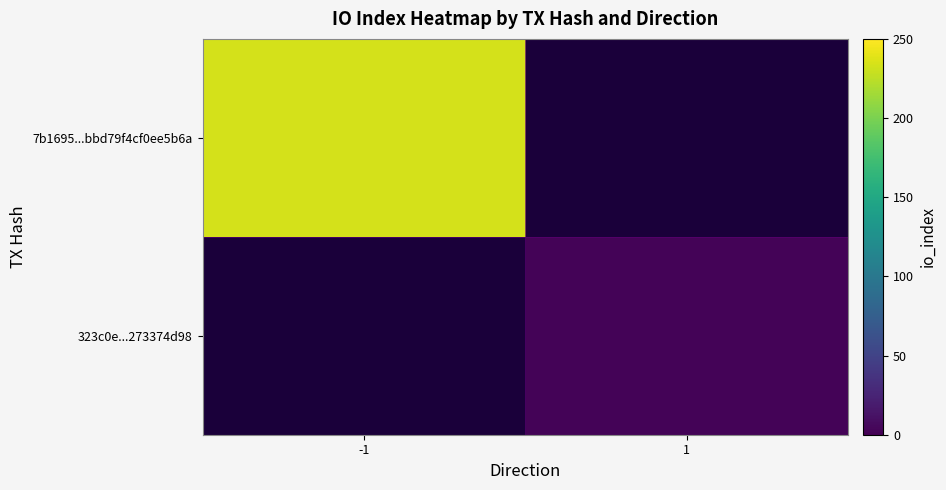

The value of 7b1695...bbd79f4cf0ee5b6a at -1 is 234.0. True or false?

True